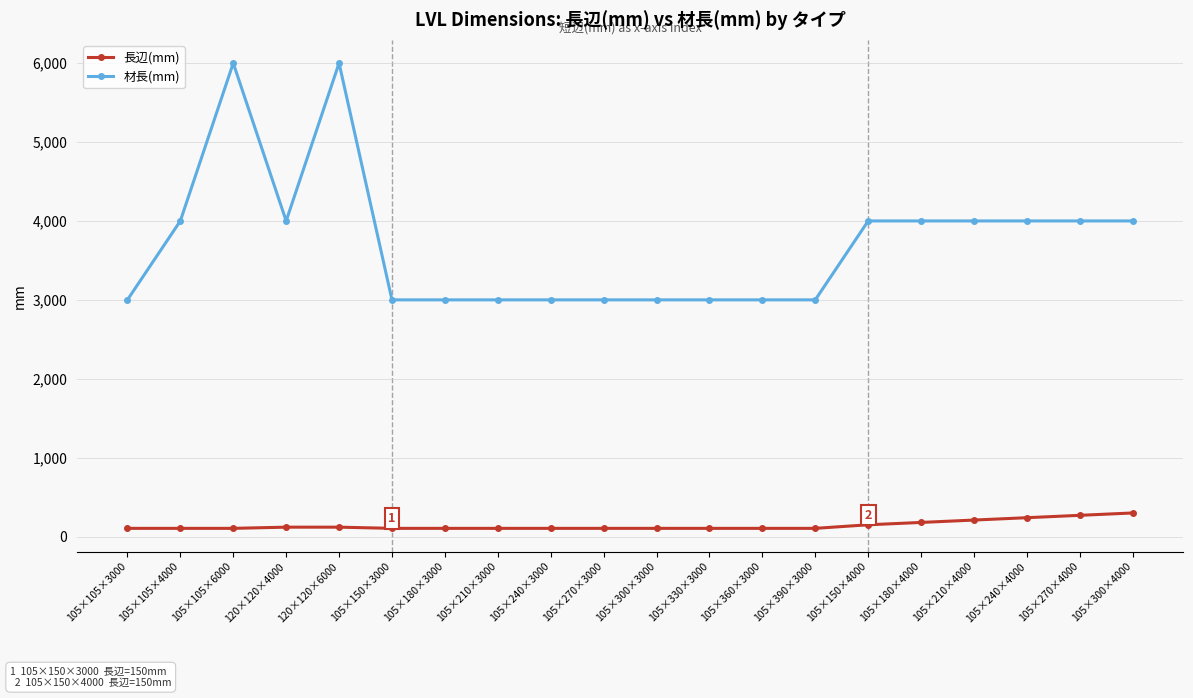

How many data points in 長辺(mm) are above 105?

8